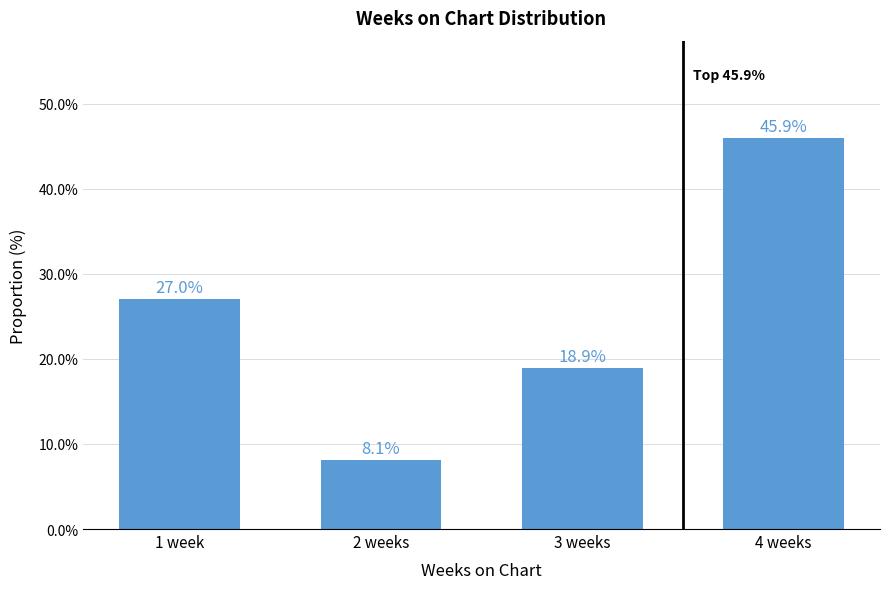

List the labels in order of value, smallest first.

2 weeks, 3 weeks, 1 week, 4 weeks